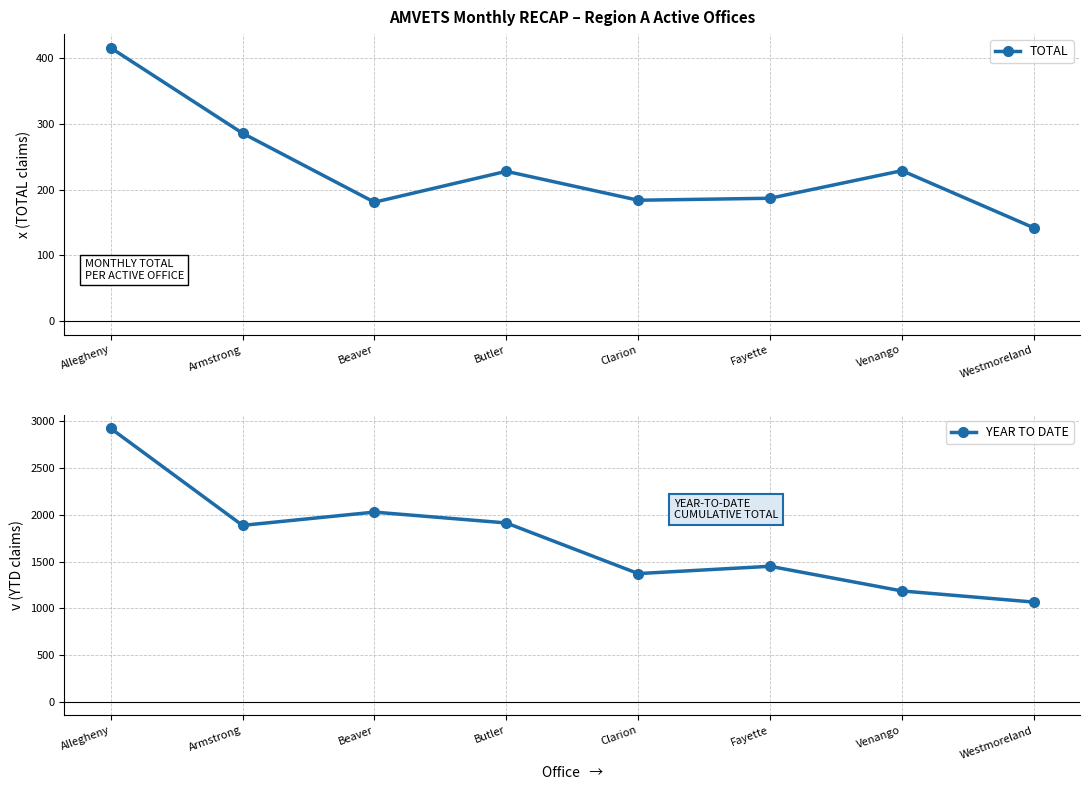

Is it true that YEAR TO DATE equals 1913 at Butler?

True